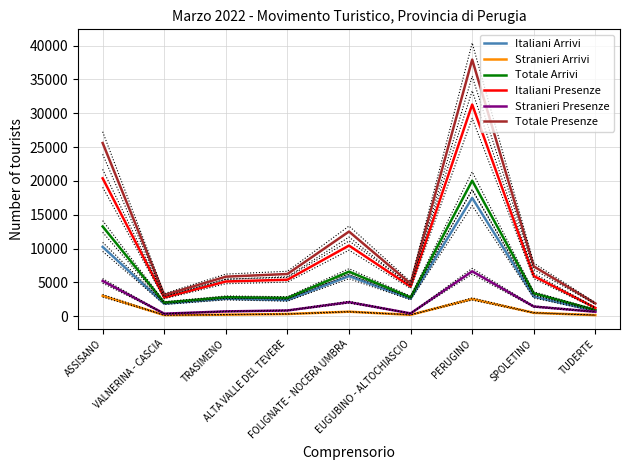

At which label does Totale Arrivi first exceed 2810?

ASSISANO